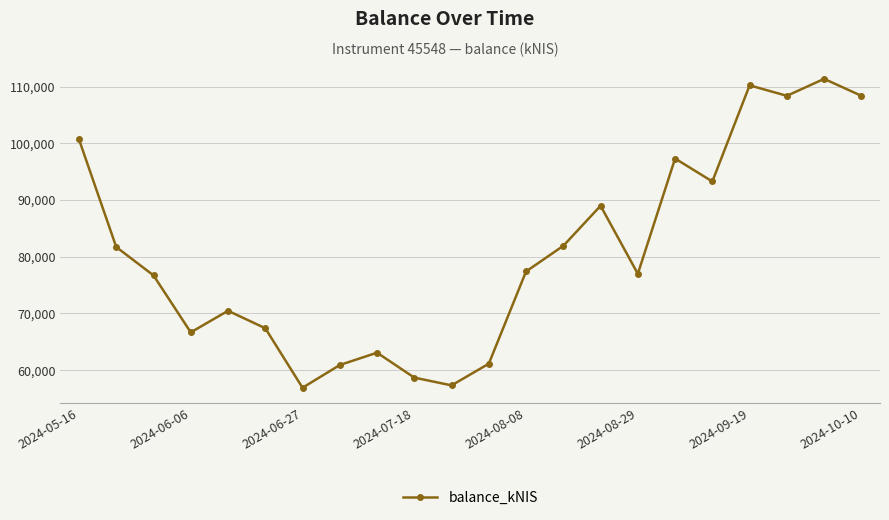

True or false: there are more than 0 points higher than both neighbors.

True